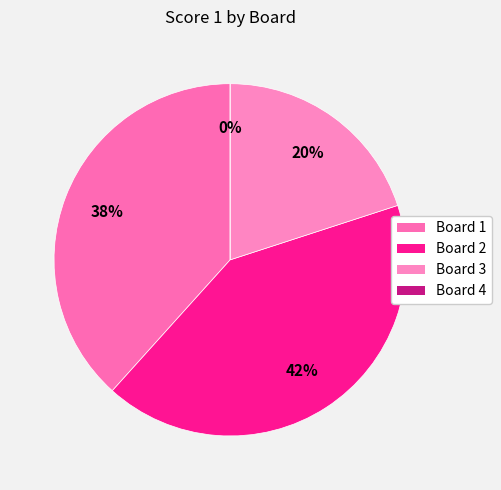

How many slices are in this pie chart?

4